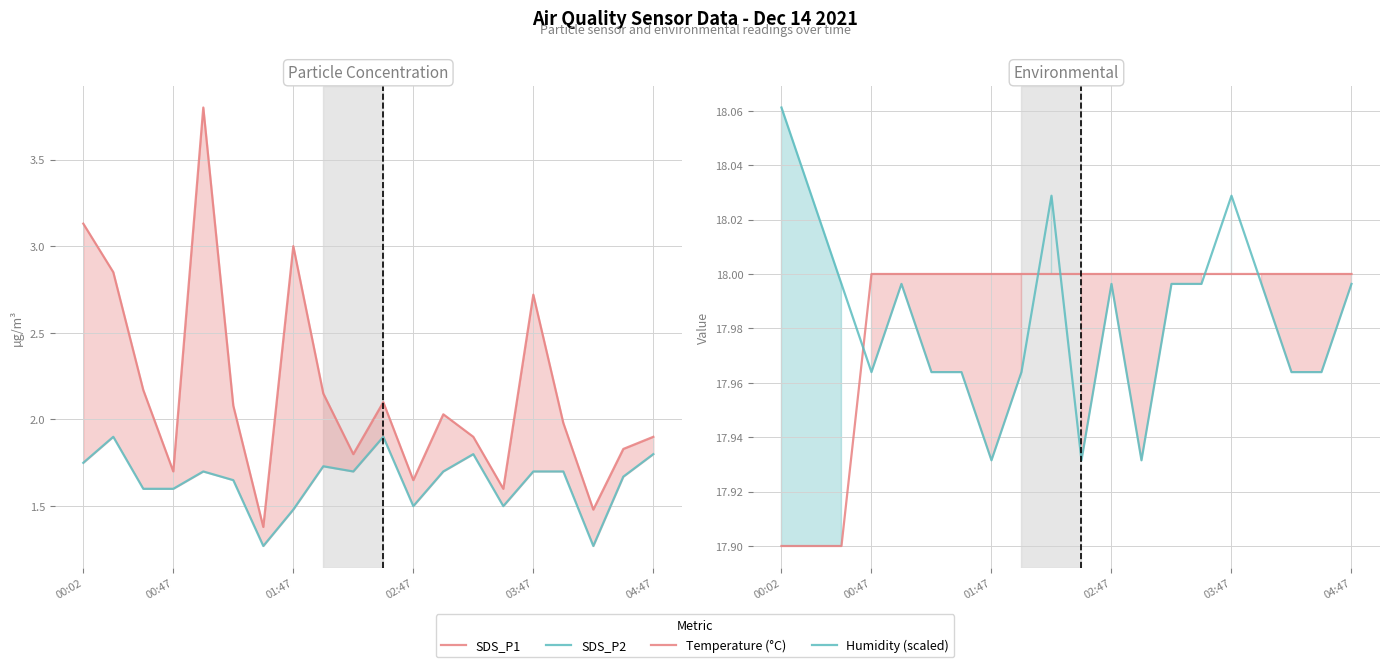

The Temperature (°C) series shows 18.0 at 17. True or false?

True